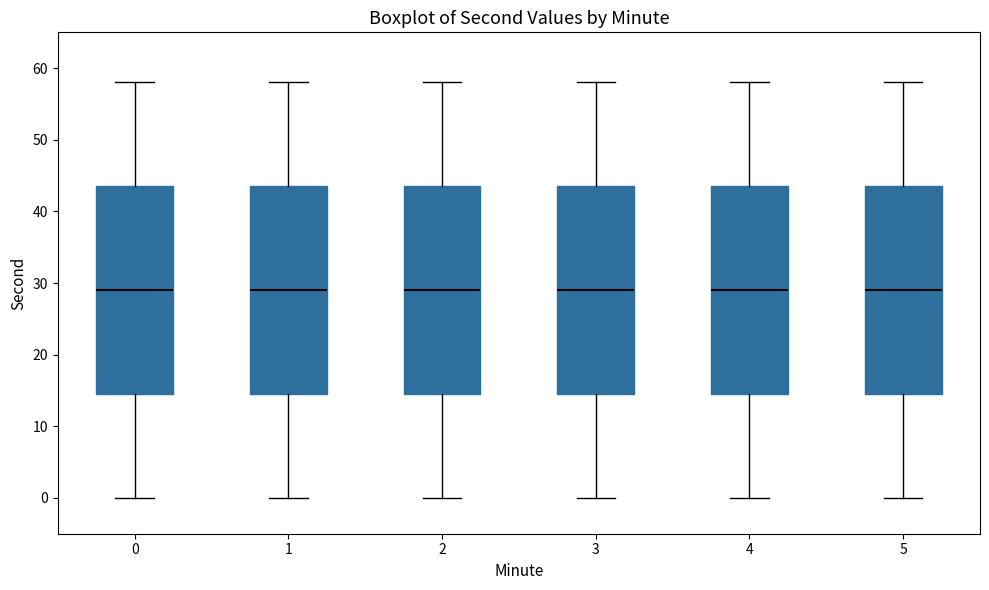

Reading left to right, transcribe this box plot: for each box, give where its median line is, the range the box spans, and where its two whiskers end, as read against the y-axis. The values are not printed on the chart, so give them approximately, as read against the axis.

0: median 29, box 15 to 44, whiskers 0 to 58
1: median 29, box 15 to 44, whiskers 0 to 58
2: median 29, box 15 to 44, whiskers 0 to 58
3: median 29, box 15 to 44, whiskers 0 to 58
4: median 29, box 15 to 44, whiskers 0 to 58
5: median 29, box 15 to 44, whiskers 0 to 58